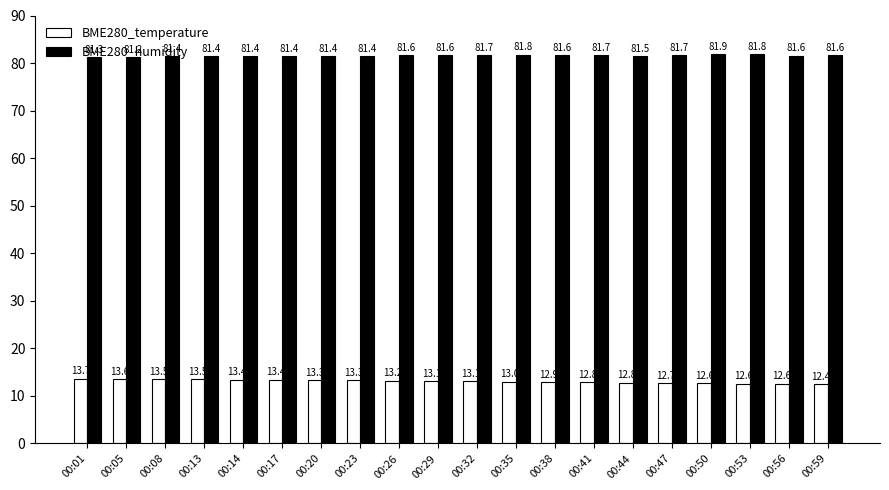

How many groups of bars are there?

20